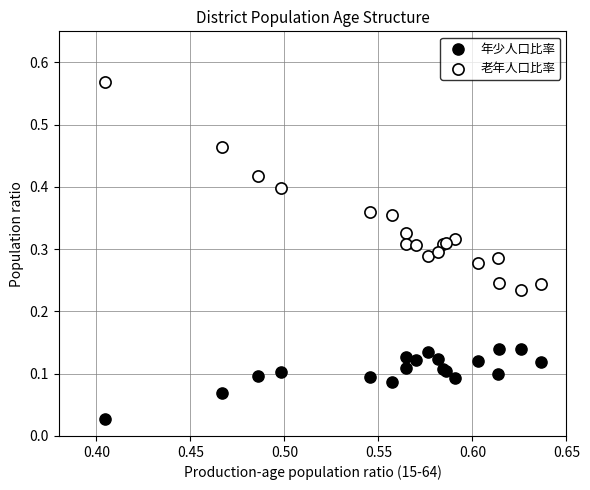

Which series has the widest spread of Y values?

老年人口比率